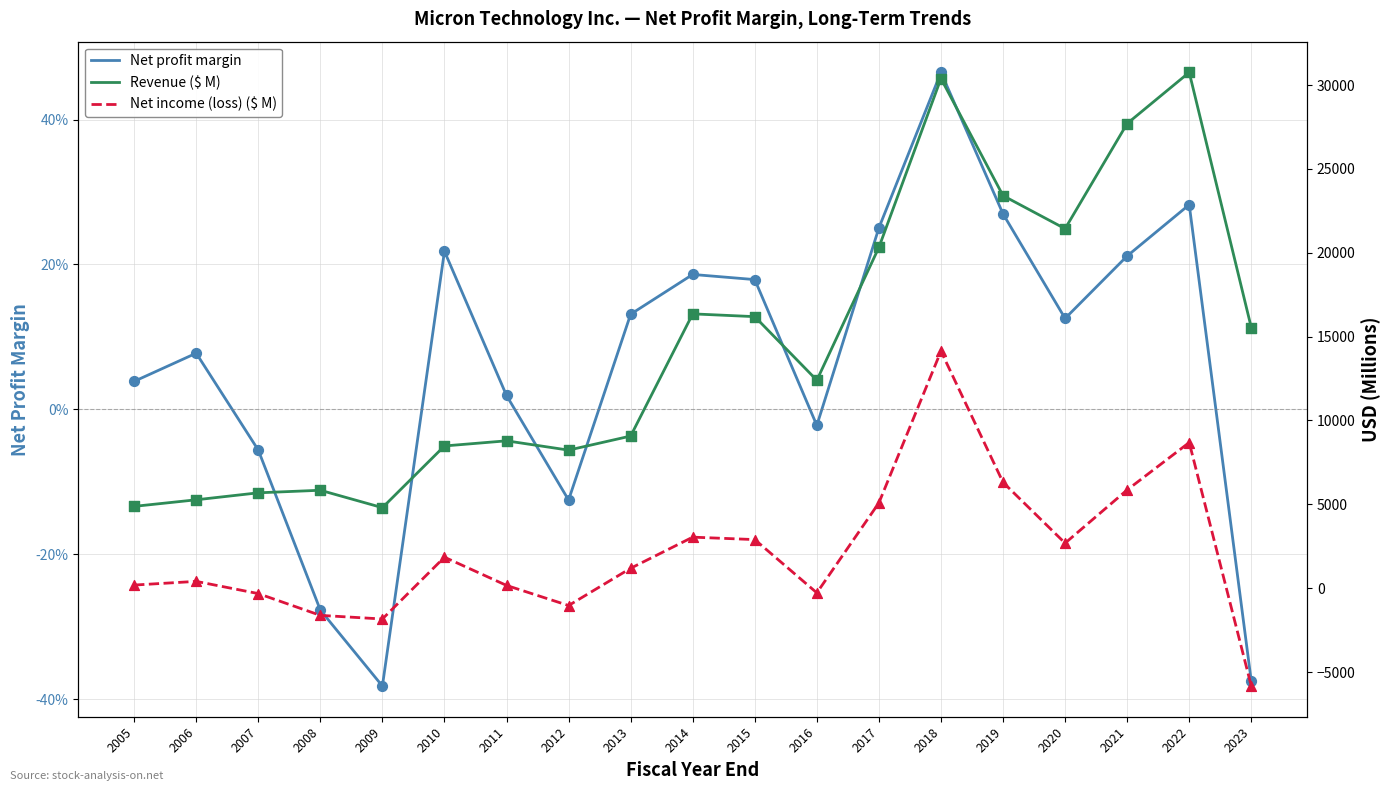

What are all the series names shown in the legend?

Net profit margin, Revenue ($ M), Net income (loss) ($ M)